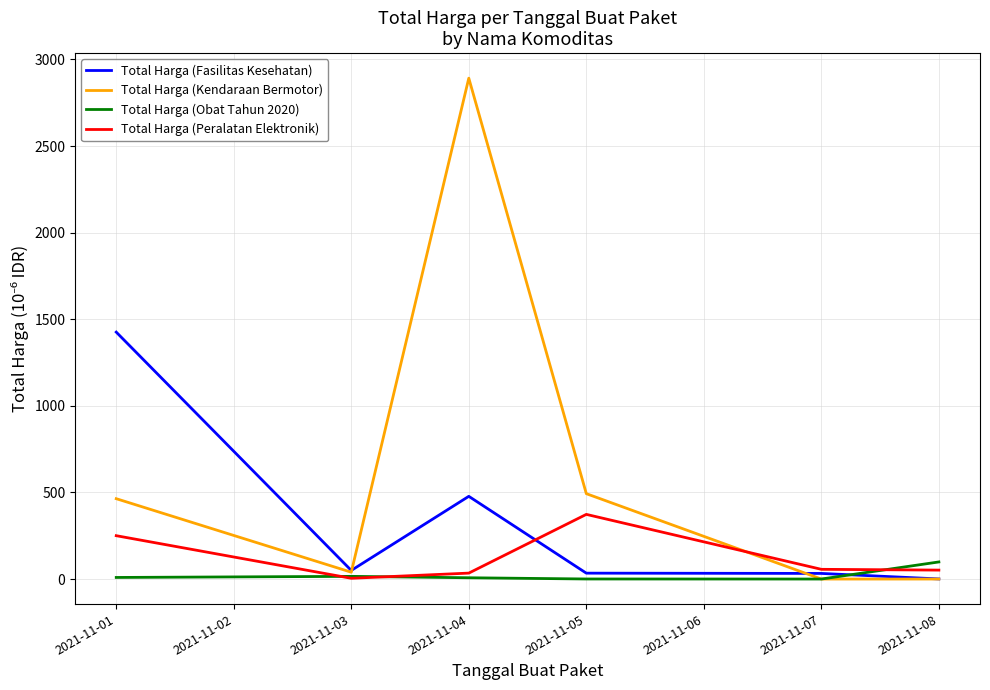

What are all the series names shown in the legend?

Total Harga (Fasilitas Kesehatan), Total Harga (Kendaraan Bermotor), Total Harga (Obat Tahun 2020), Total Harga (Peralatan Elektronik)